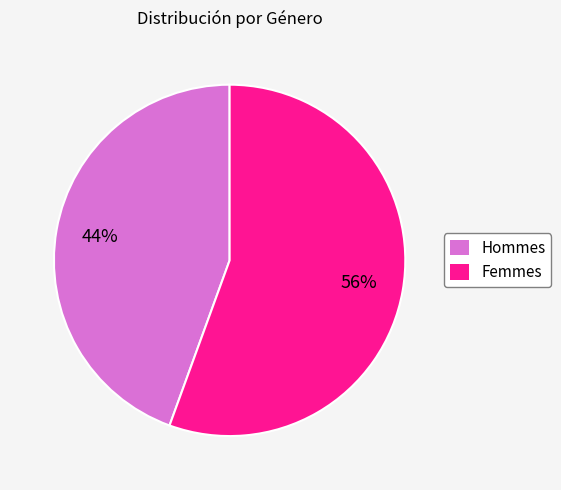

Count the number of slices in the pie.

2